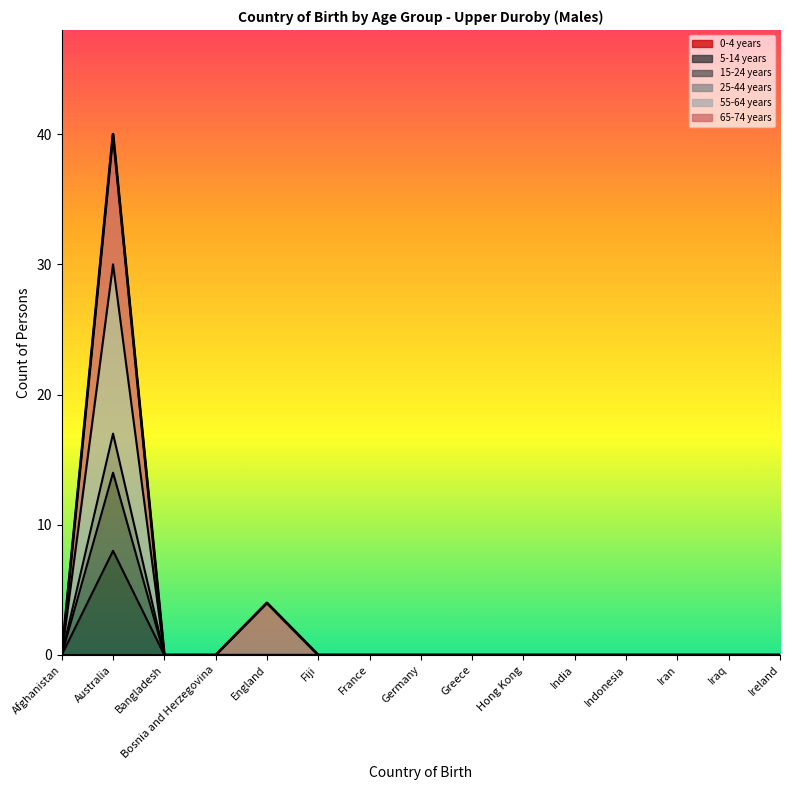

What is the sum of all 55-64 years values?

30